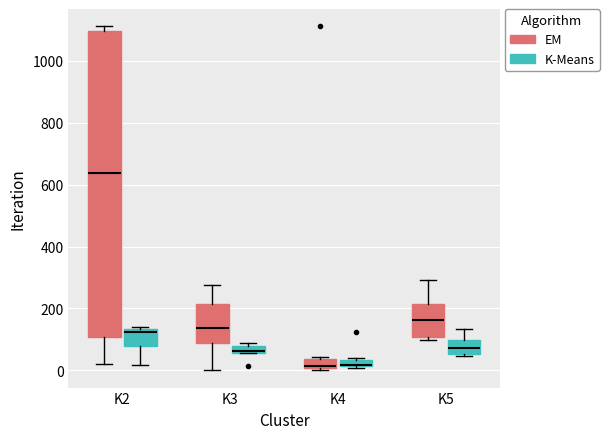

Where is the lower edge of the box for K3 (K-Means) on the y-axis? The values are not printed on the chart, so give them approximately, as read against the axis.

60